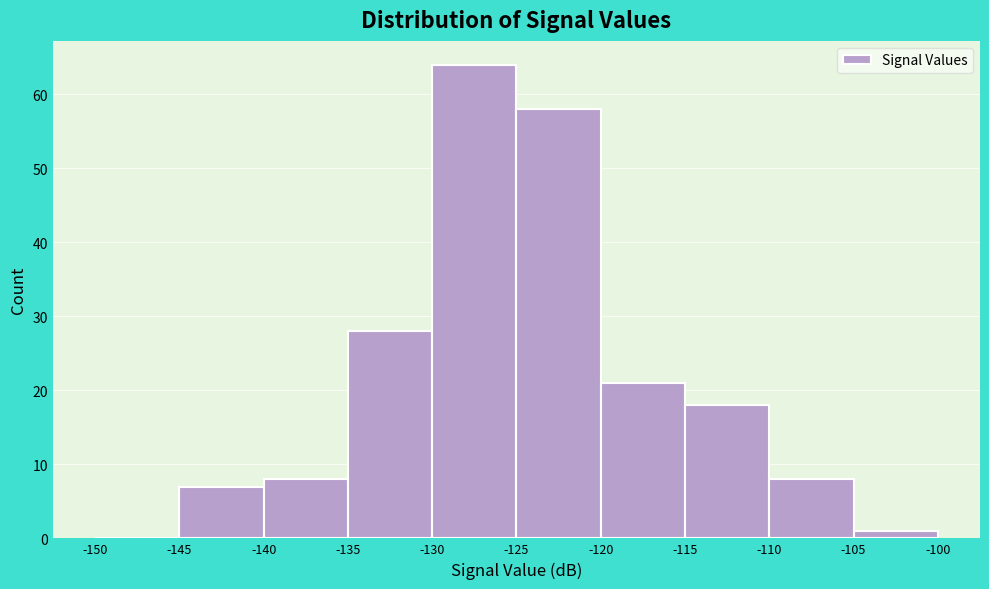

Reading left to right, list every bar in this chart as the range it spans on the x-axis followed by its height. The values are not printed on the chart, so give them approximately, as read against the axis.

-150 to -145: 0
-145 to -140: 7
-140 to -135: 8
-135 to -130: 28
-130 to -125: 64
-125 to -120: 58
-120 to -115: 21
-115 to -110: 18
-110 to -105: 8
-105 to -100: 1